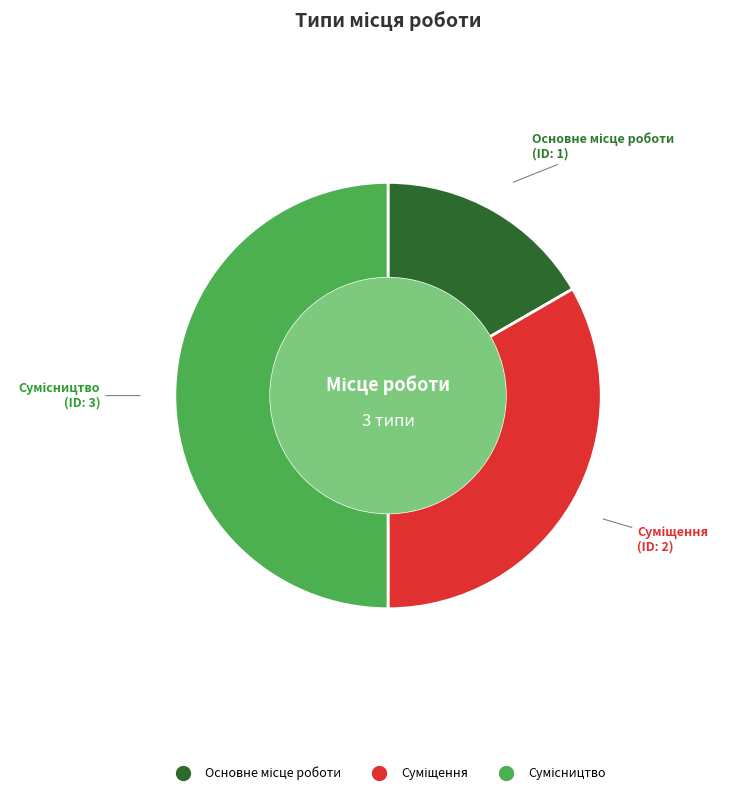

To the nearest percent, what is the average slice percentage?

33%